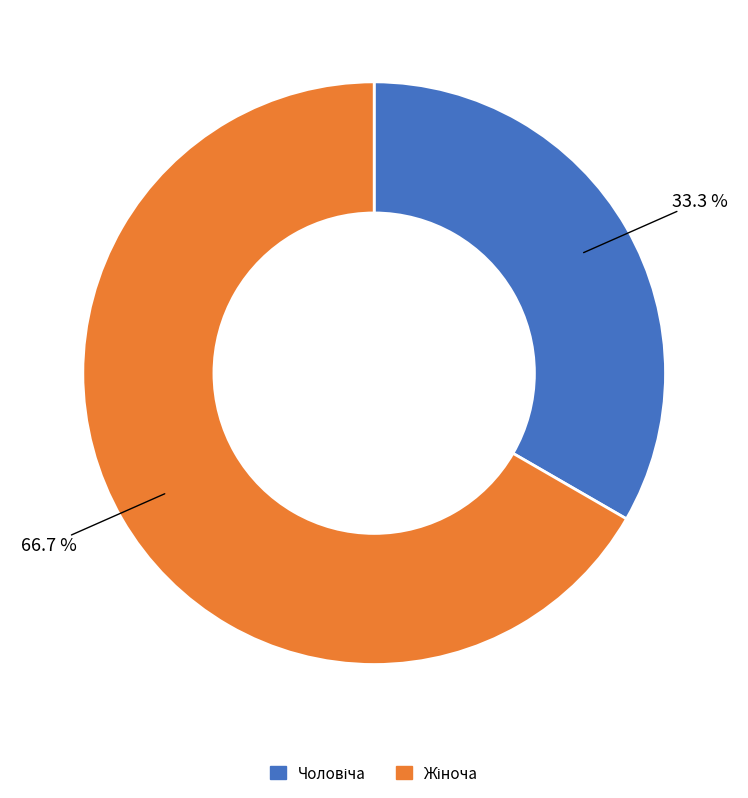

Does any single category account for the majority?

Yes